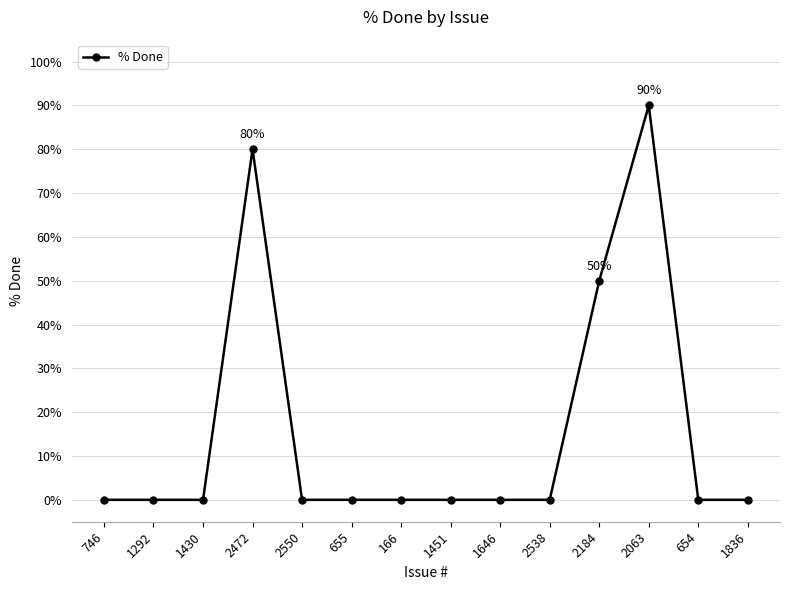

Reading left to right, what are all the values shown in this chart?

746=0	1292=0	1430=0	2472=80	2550=0	655=0	166=0	1451=0	1646=0	2538=0	2184=50	2063=90	654=0	1836=0